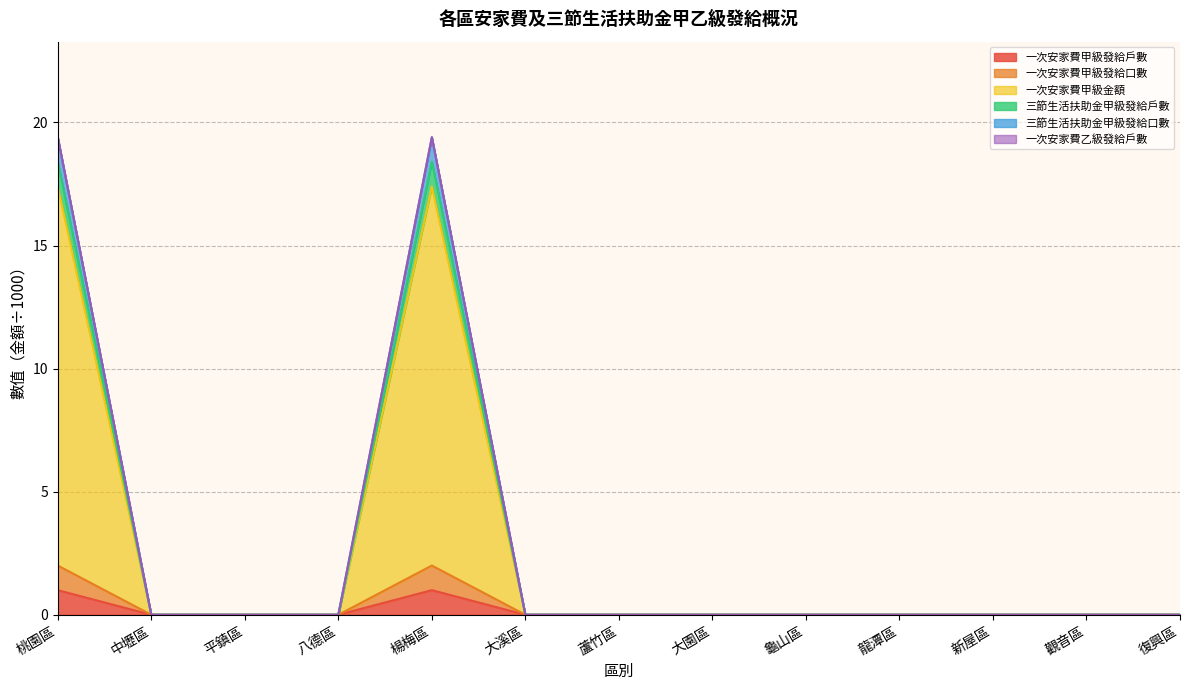

Between 楊梅區 and 中壢區, which is larger?

楊梅區